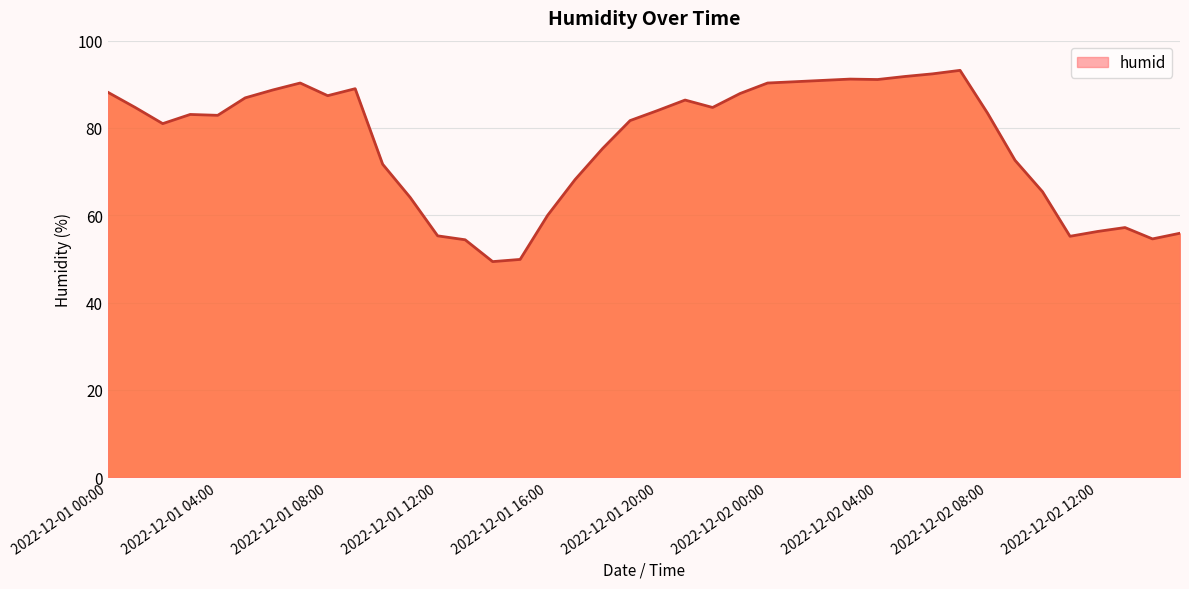

How many distinct data groups are displayed?

1